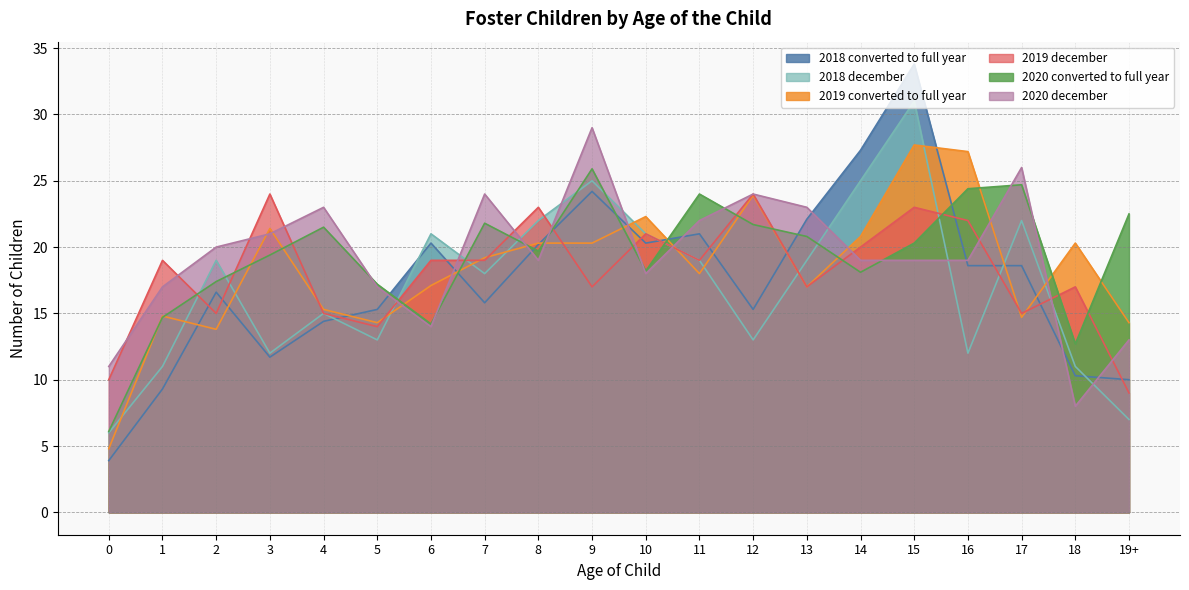

Which has a higher value, 15 or 7?

15